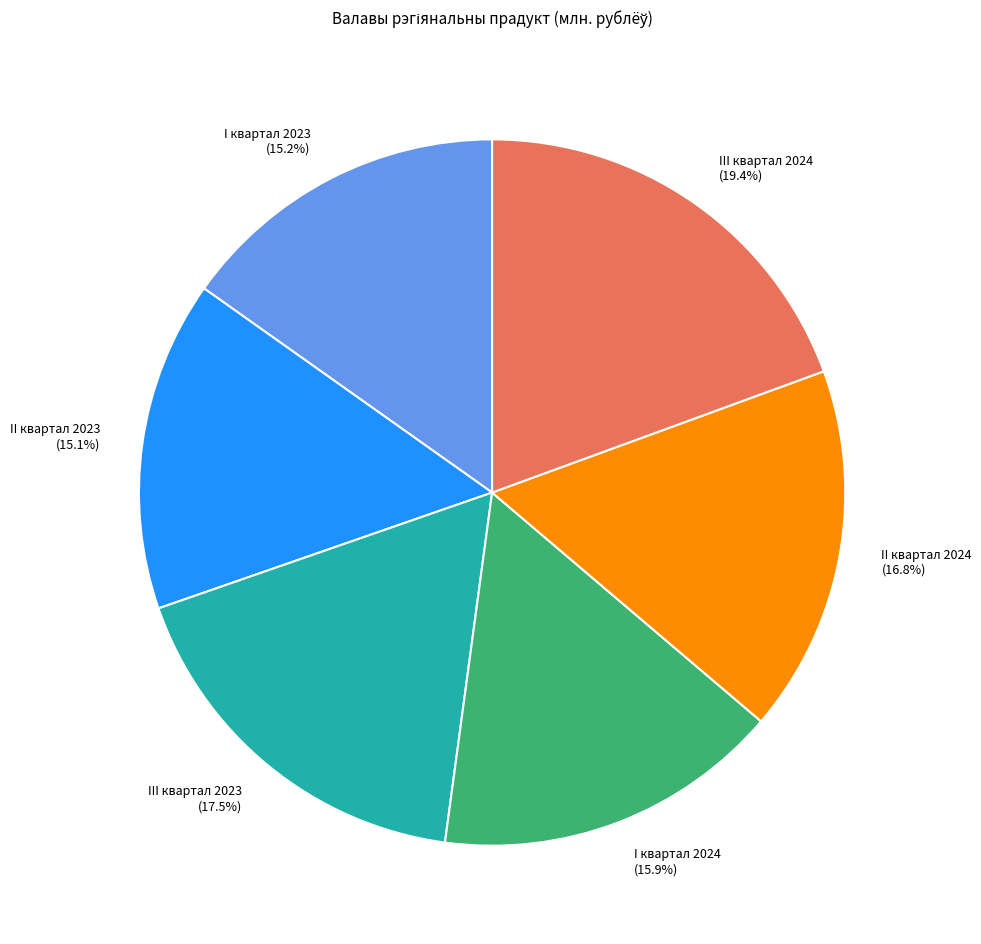

Between III квартал 2024 and II квартал 2023, which is larger?

III квартал 2024